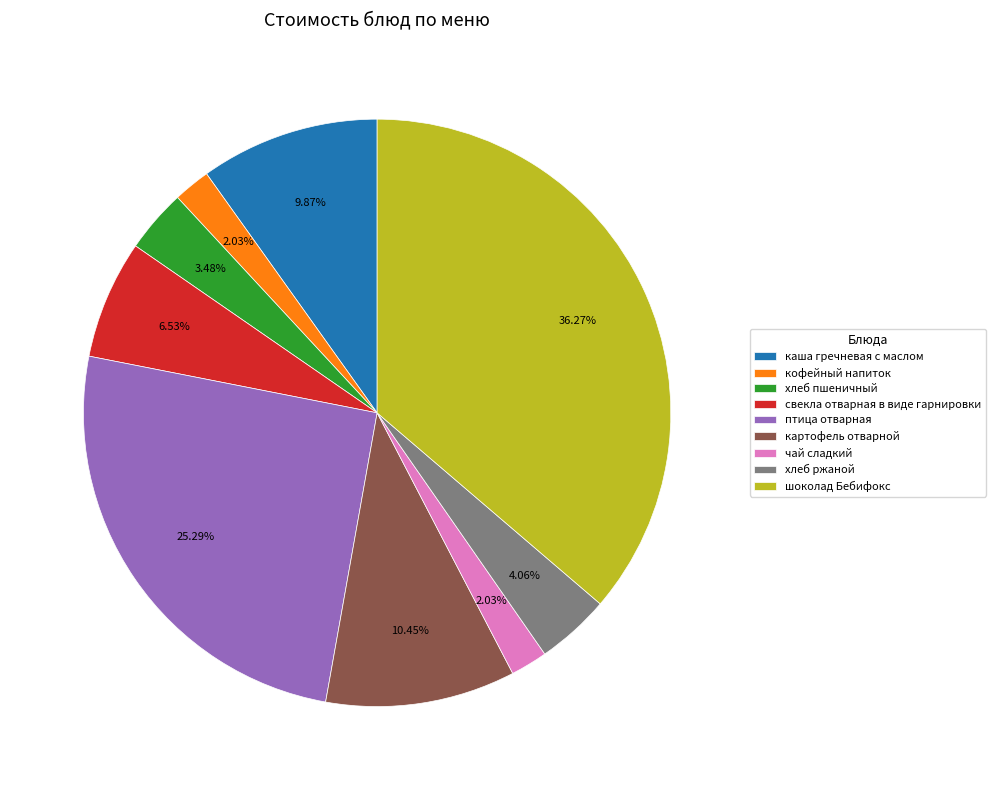

Which slice is the largest?

шоколад Бебифокс